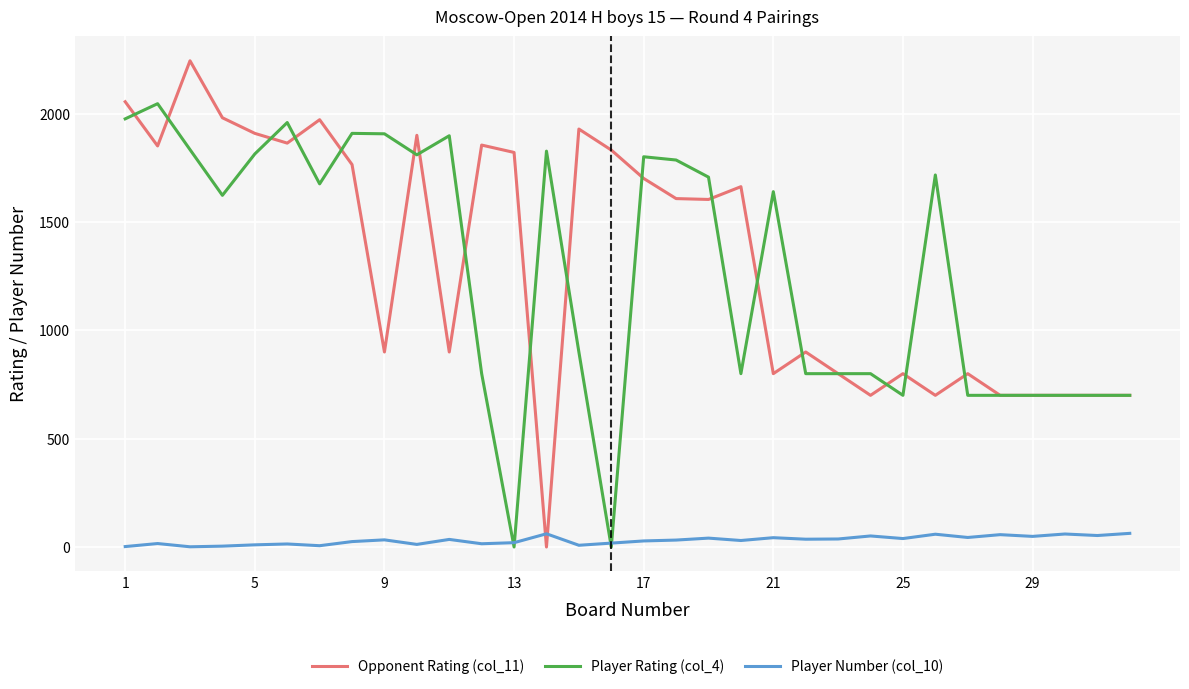

What is the greatest value displayed?

2244